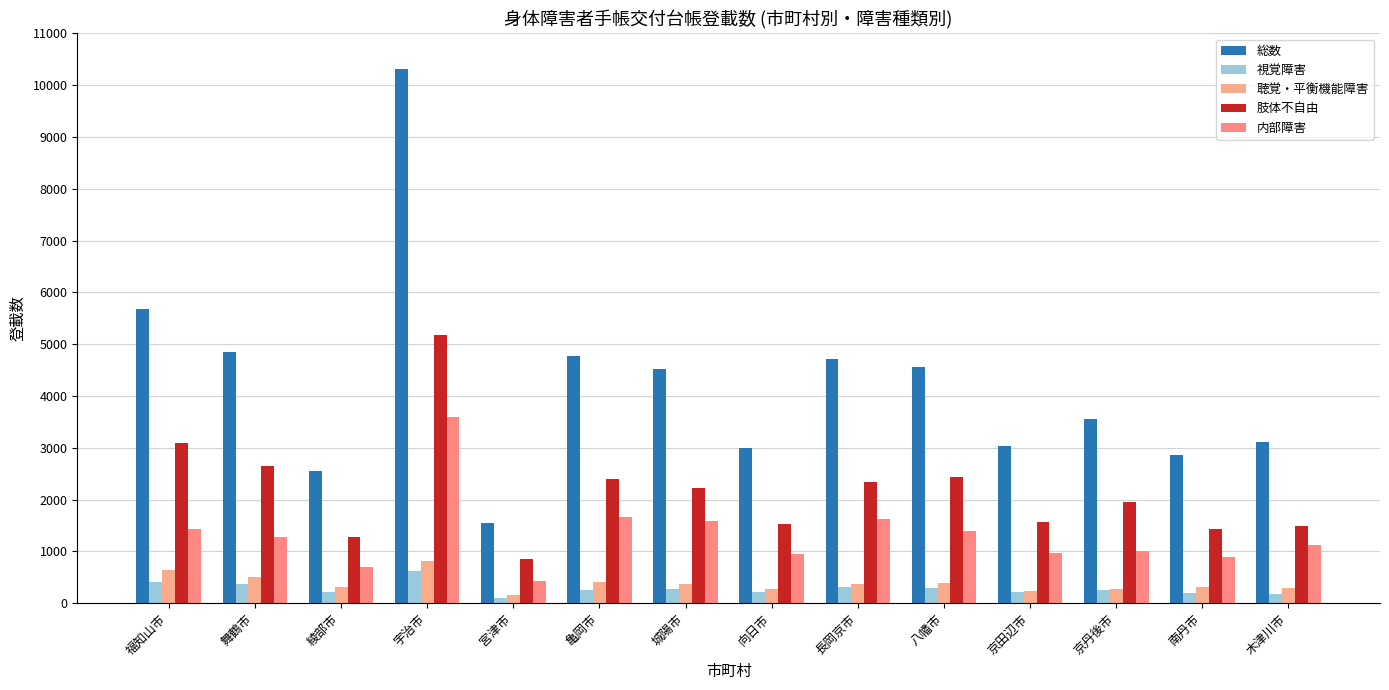

How many data points in 肢体不自由 are less than 2233?

7